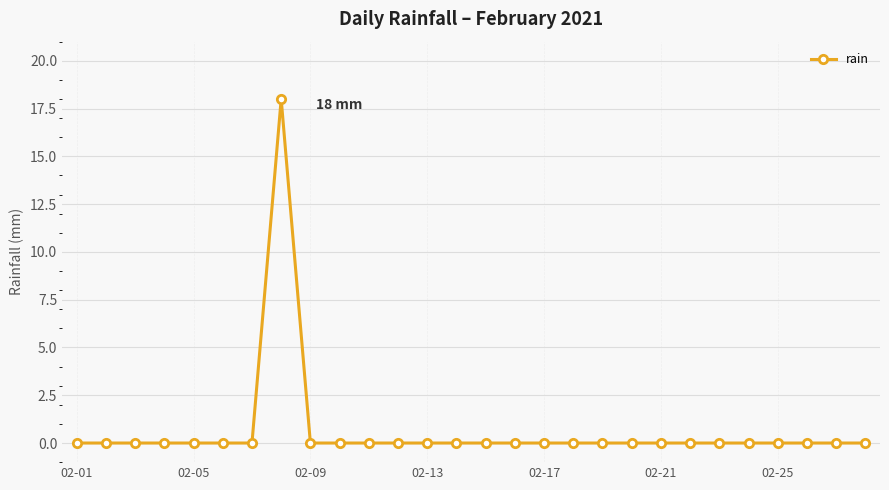

What is the sum of all values?

18